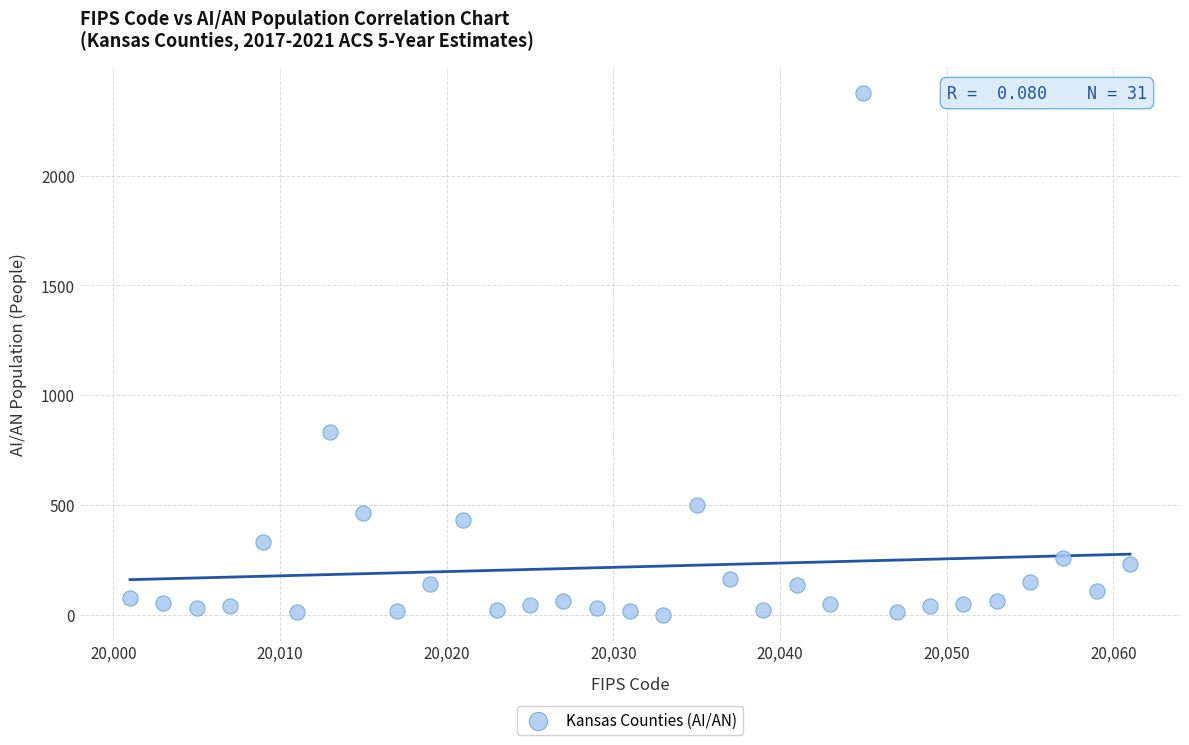

What Y value in the scatter plot is closest to 1188?

833